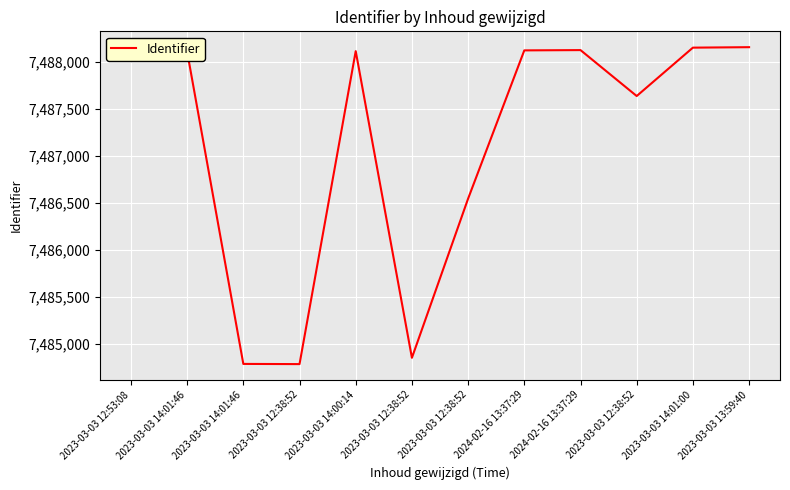

What is the difference between the maximum and second lowest values?

3365